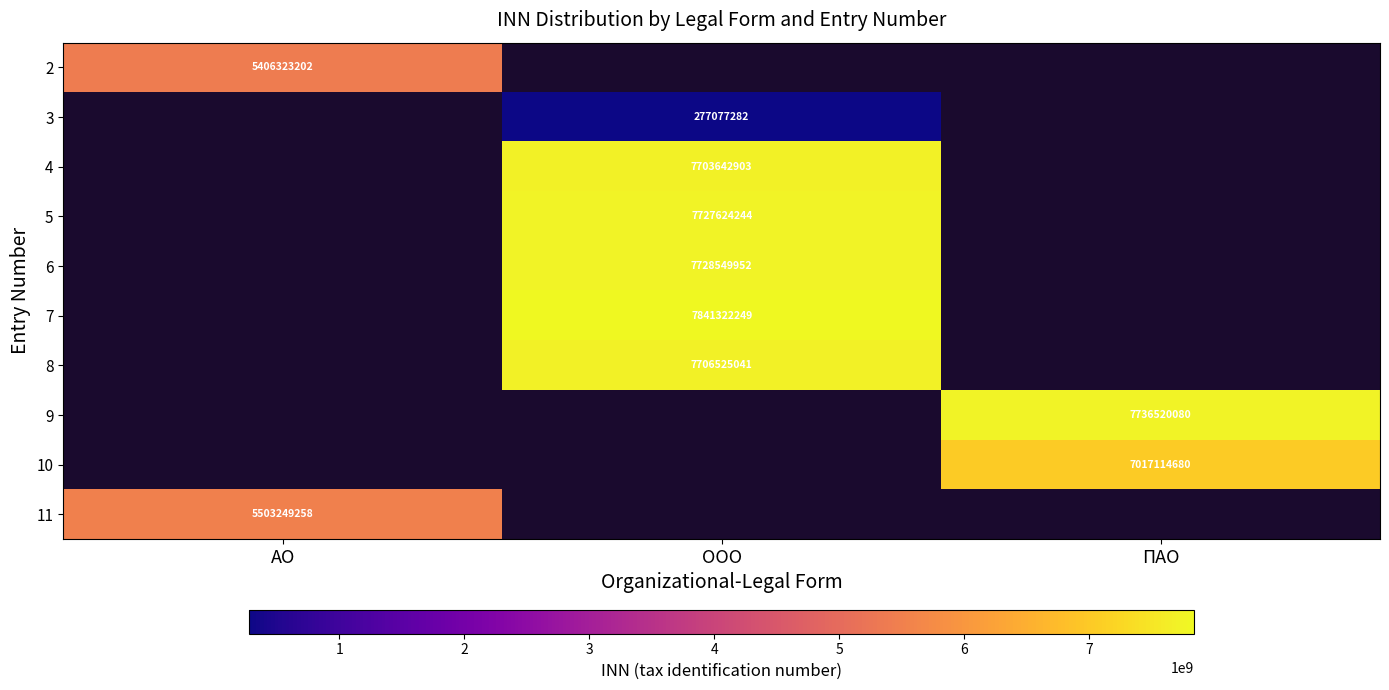

Which label corresponds to the smallest value in the chart?

ООО